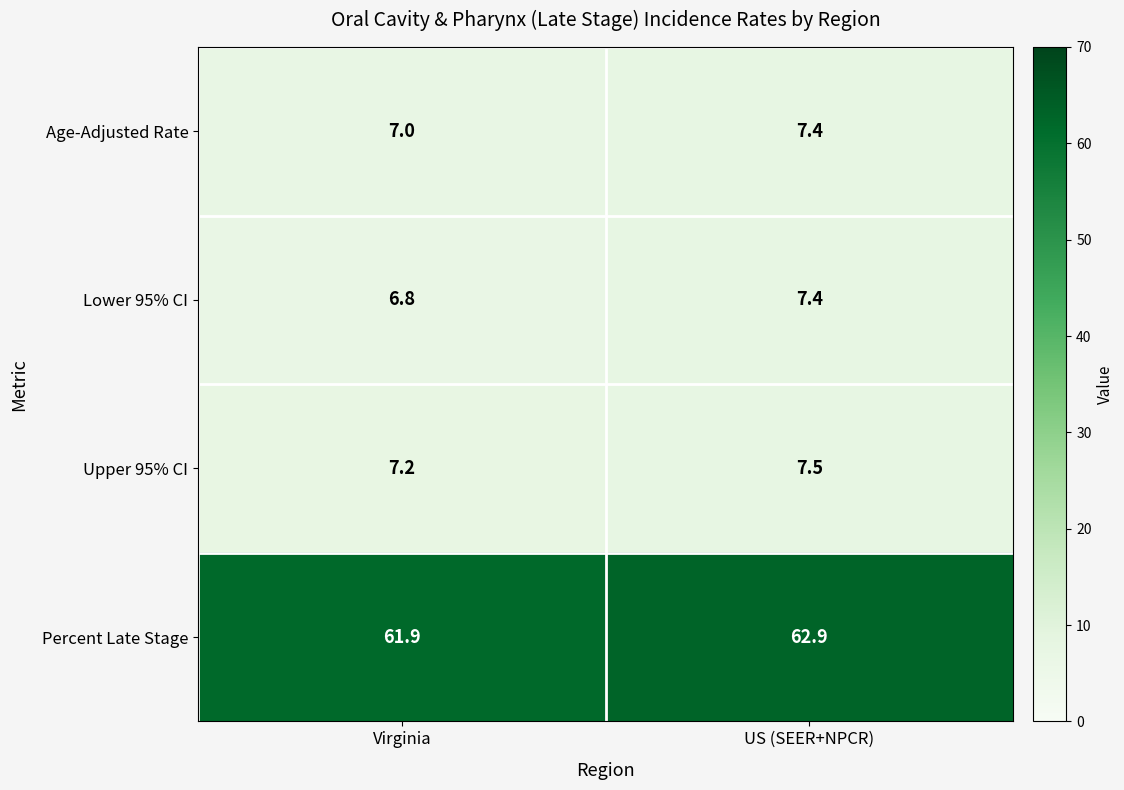

Between Virginia and US (SEER+NPCR), which series saw the biggest shift?

Percent Late Stage